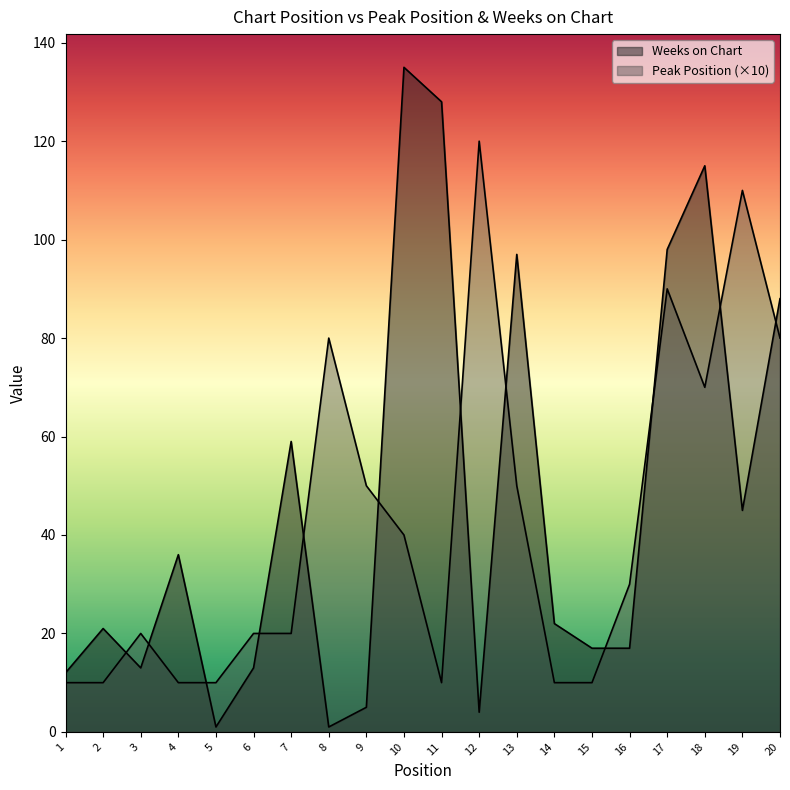

Reading left to right, what are all the values shown in this chart?

Peak Position: 10	10	20	10	10	20	20	80	50	40	10	120	50	10	10	30	90	70	110	80
Weeks on Chart: 12	21	13	36	1	13	59	1	5	135	128	4	97	22	17	17	98	115	45	88